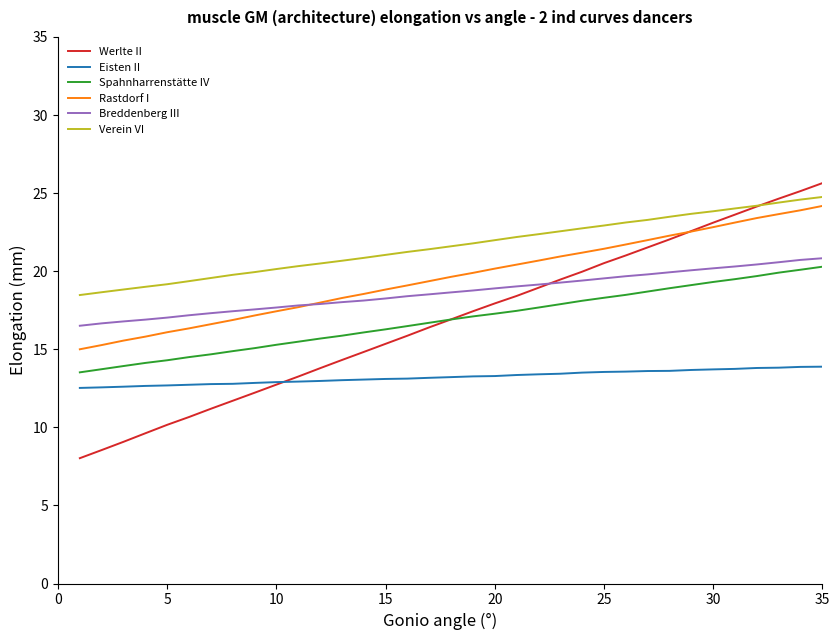

True or false: Rastdorf I has more than 2 points higher than both neighbors.

False